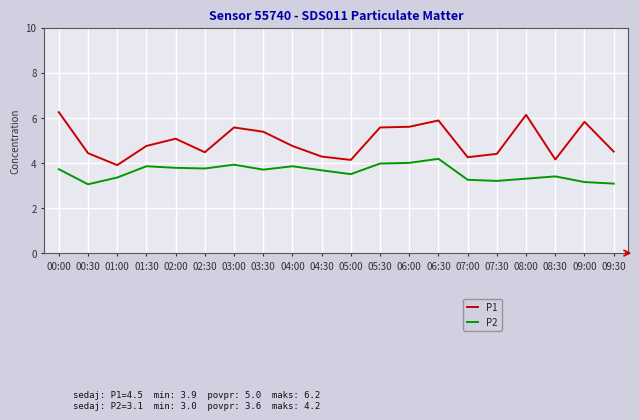

Count the number of categories in the chart.

20